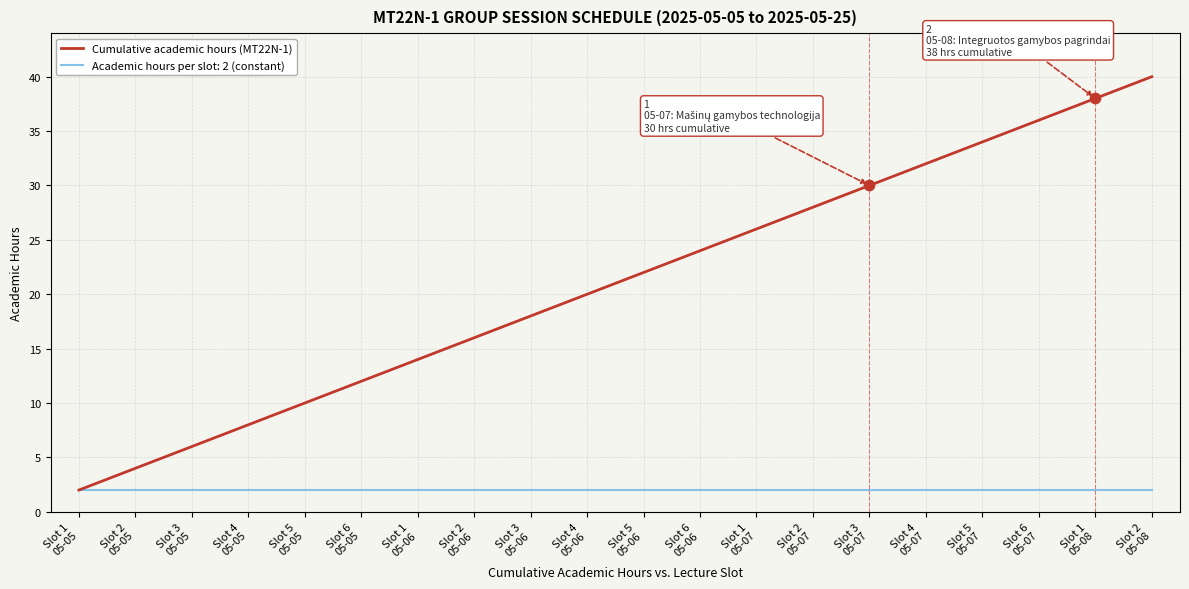

Which series has the largest range (max minus min)?

Cumulative academic hours (MT22N-1)